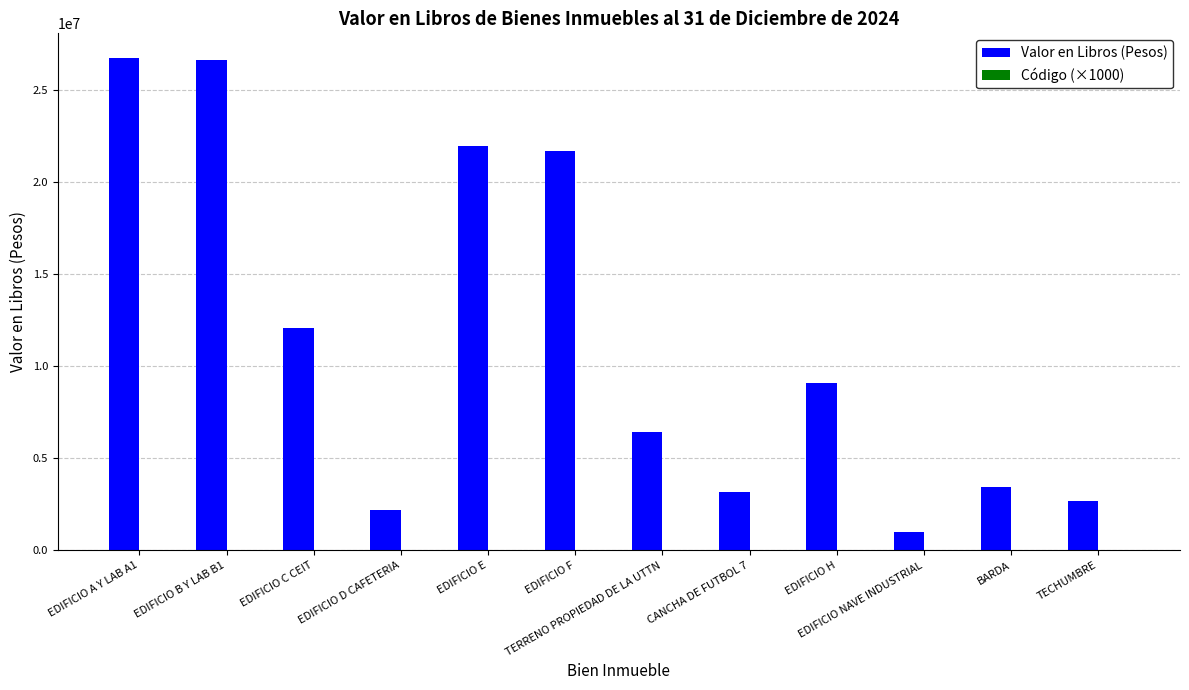

The Valor en Libros (Pesos) series shows 4436747.5 at TECHUMBRE. True or false?

False